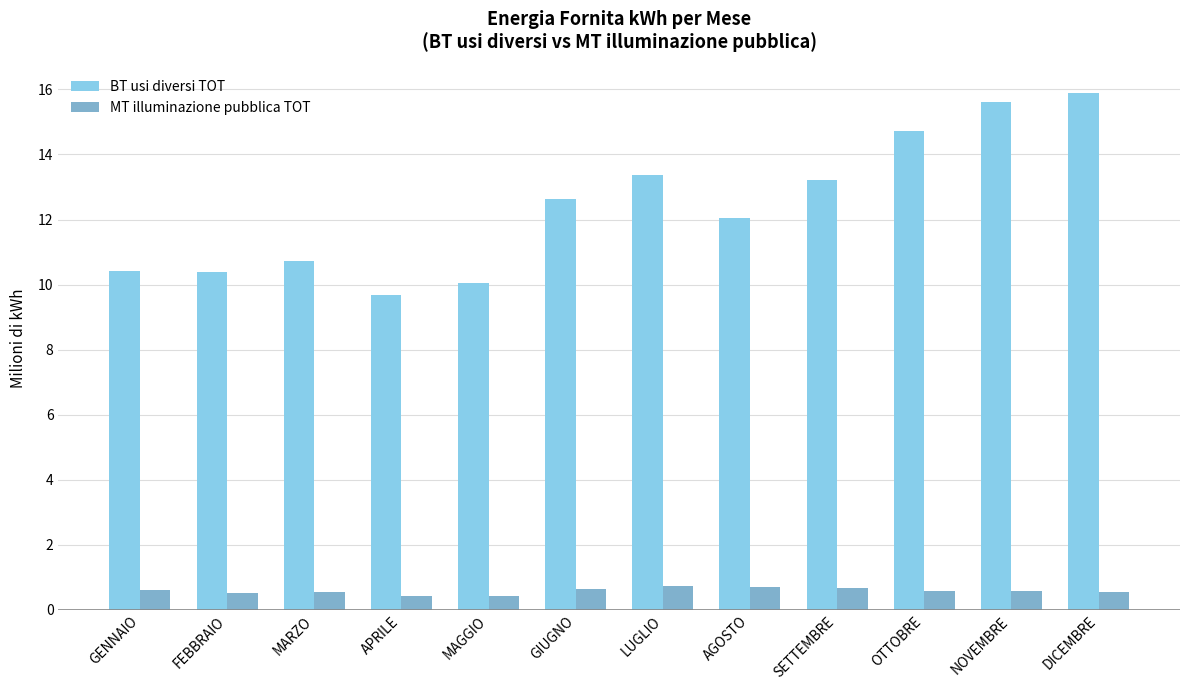

List the series in order of their peak value, highest first.

BT usi diversi TOT, MT illuminazione pubblica TOT